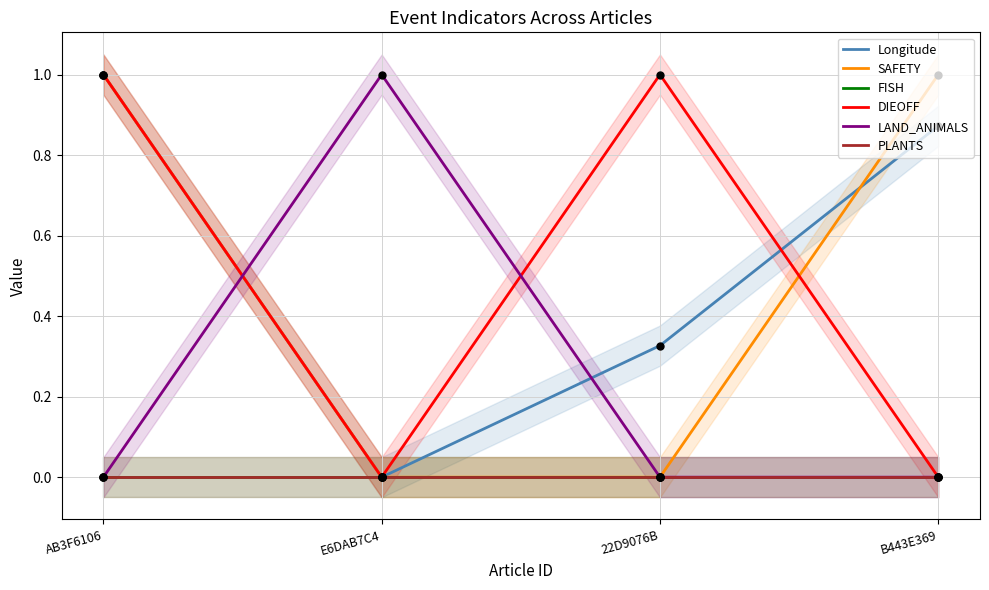

At how many categories does at least one series exceed 0?

4